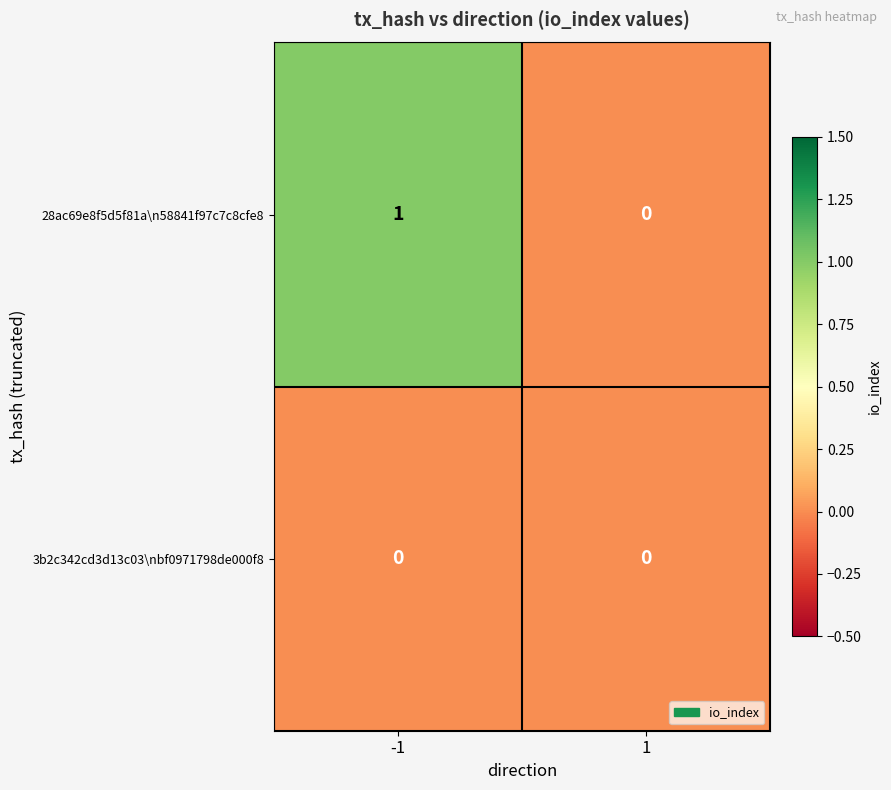

Between -1 and 1, which series saw the biggest shift?

28ac69e8f5d5f81a\n58841f97c7c8cfe8